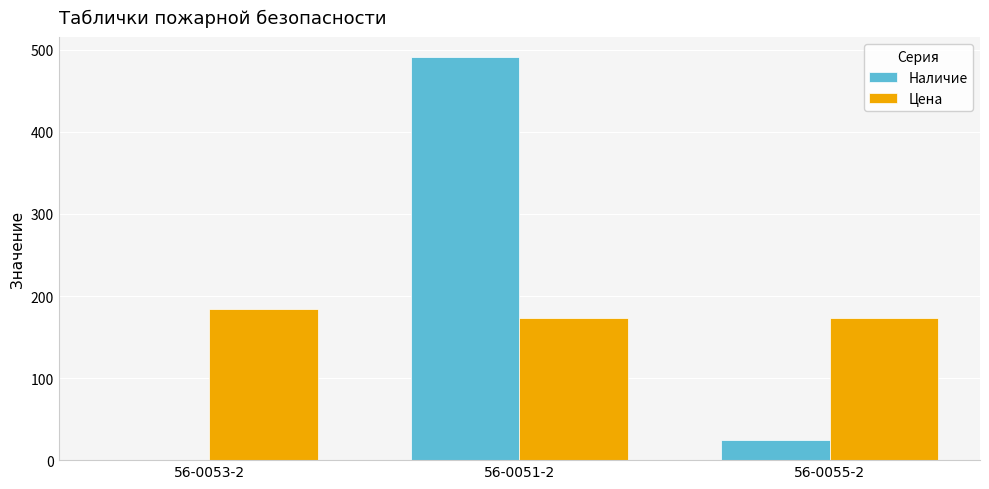

What is the sum of the Цена values at 56-0053-2 and 56-0055-2?

357.5